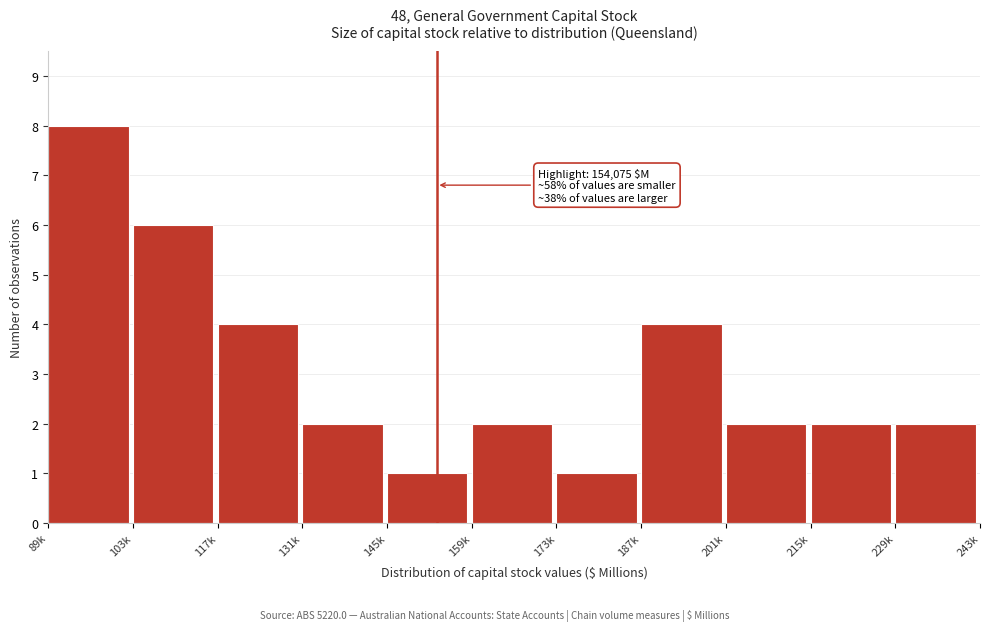

Reading left to right, transcribe all the data shown in this chart.

8	6	4	2	1	2	1	4	2	2	2